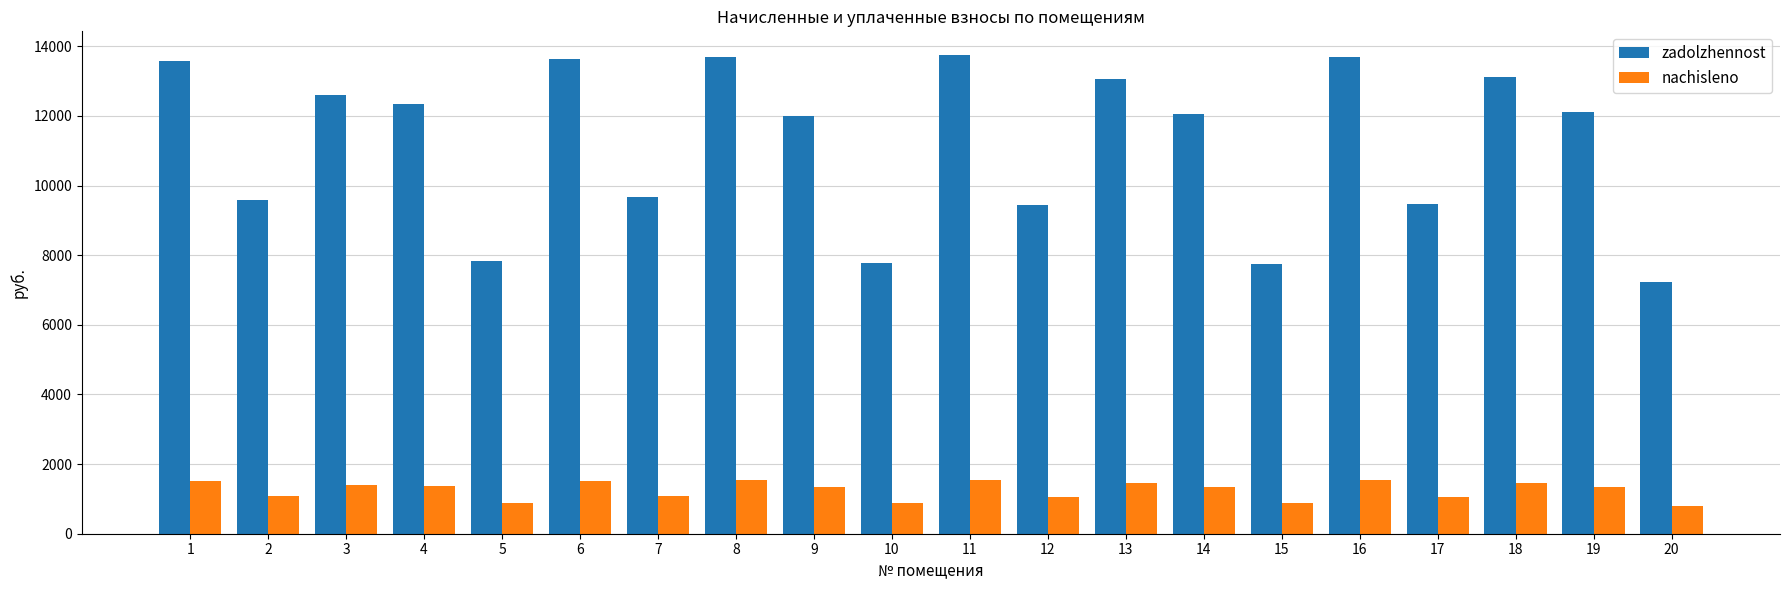

The nachisleno series shows 1540.1 at 11. True or false?

True